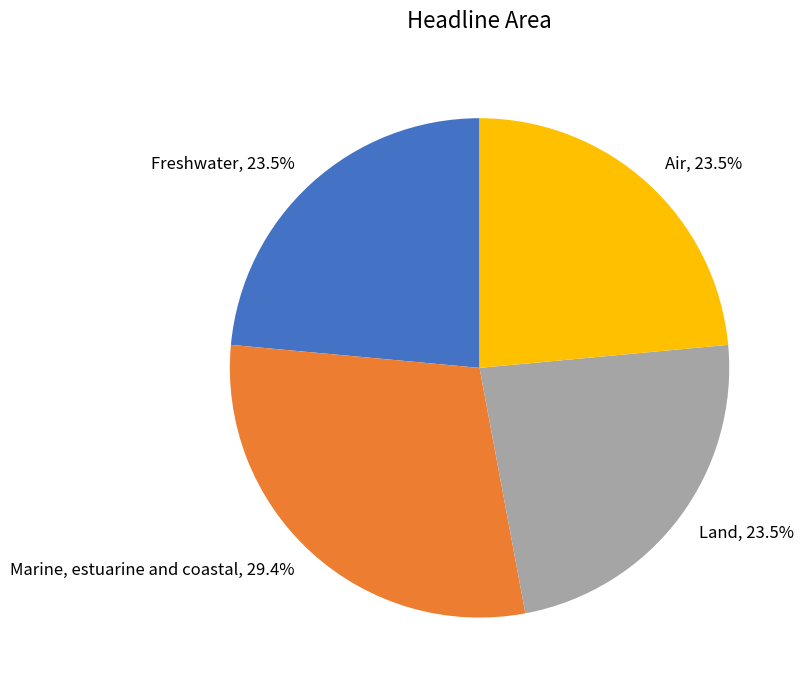

Is Freshwater the majority of the pie?

No